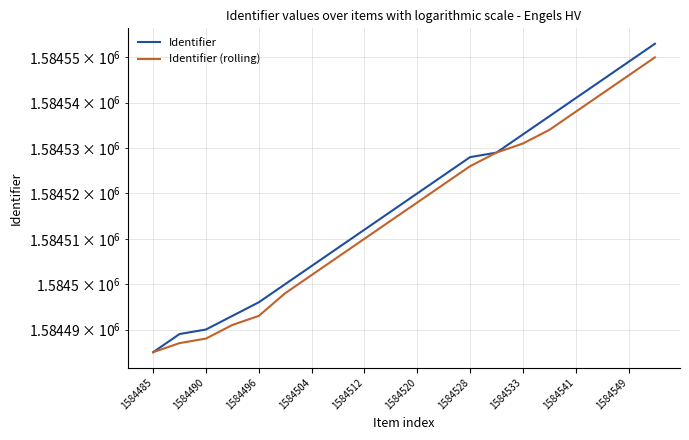

What position from the left is 1584533?

8